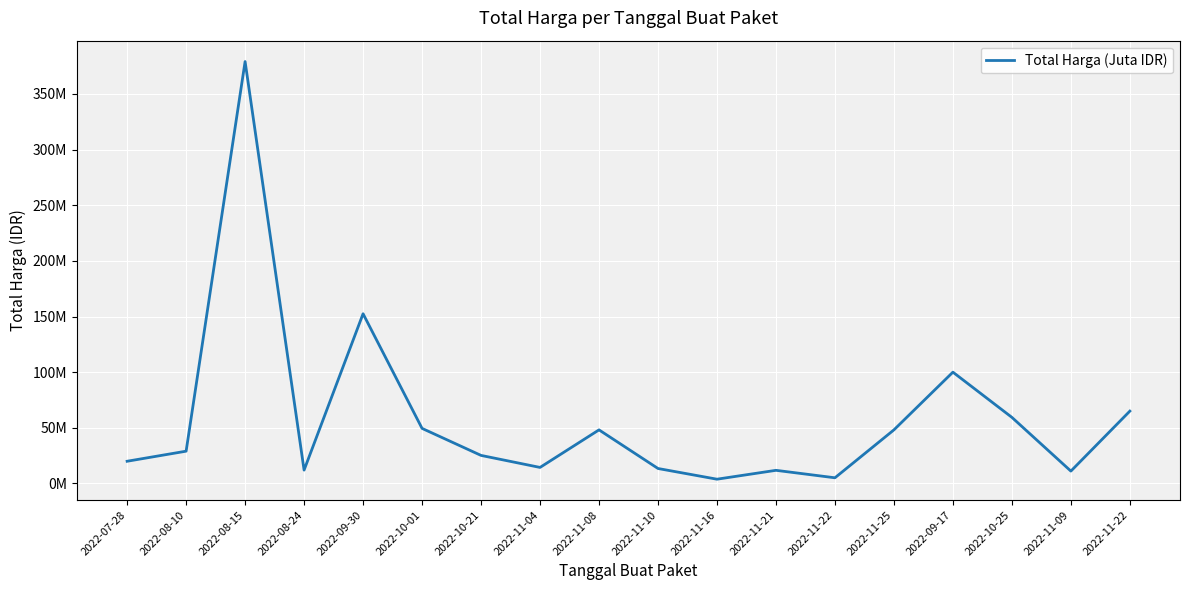

What is the difference between the maximum and minimum values?

375250000